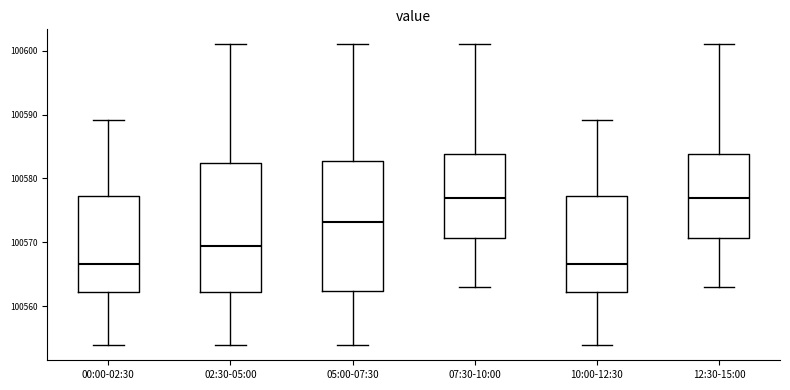

Where does the lower whisker of the box for 07:30-10:00 end on the y-axis? The values are not printed on the chart, so give them approximately, as read against the axis.

100563